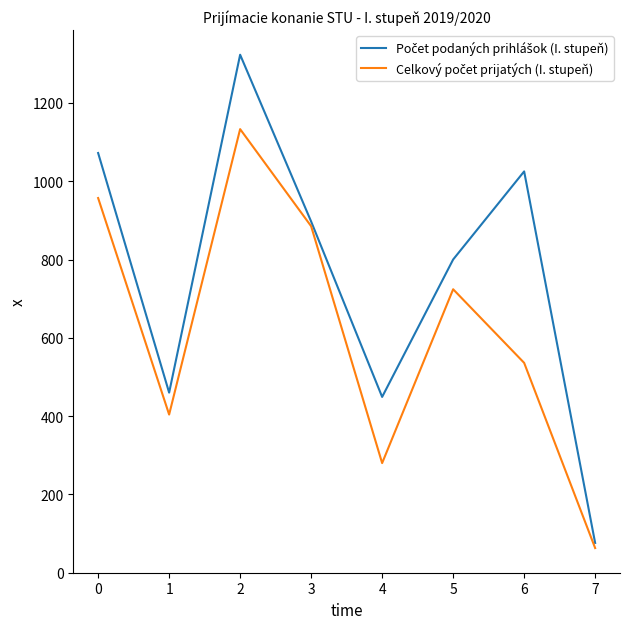

At which category does the chart reach its peak across all series?

2